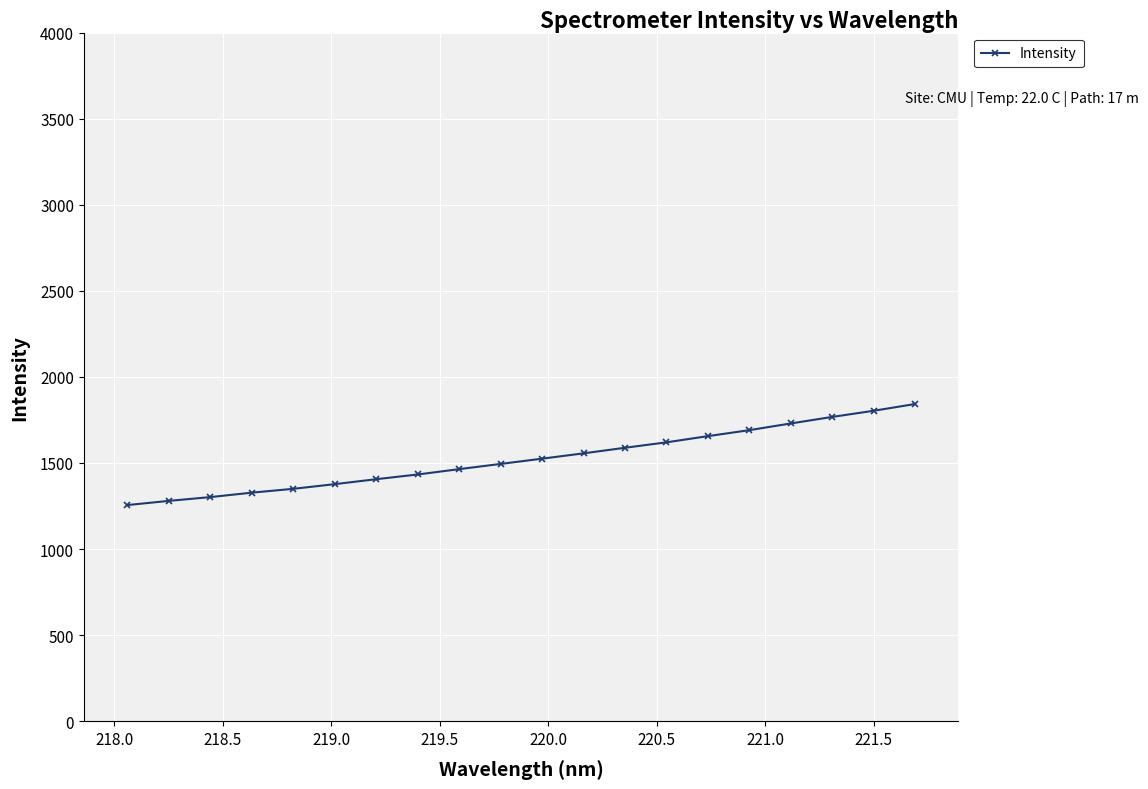

What is the value of the 2nd point from the left?

1279.7